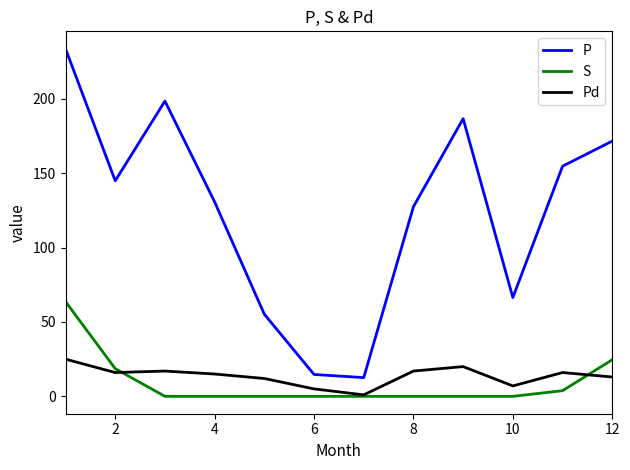

Which series has the widest spread of values?

P